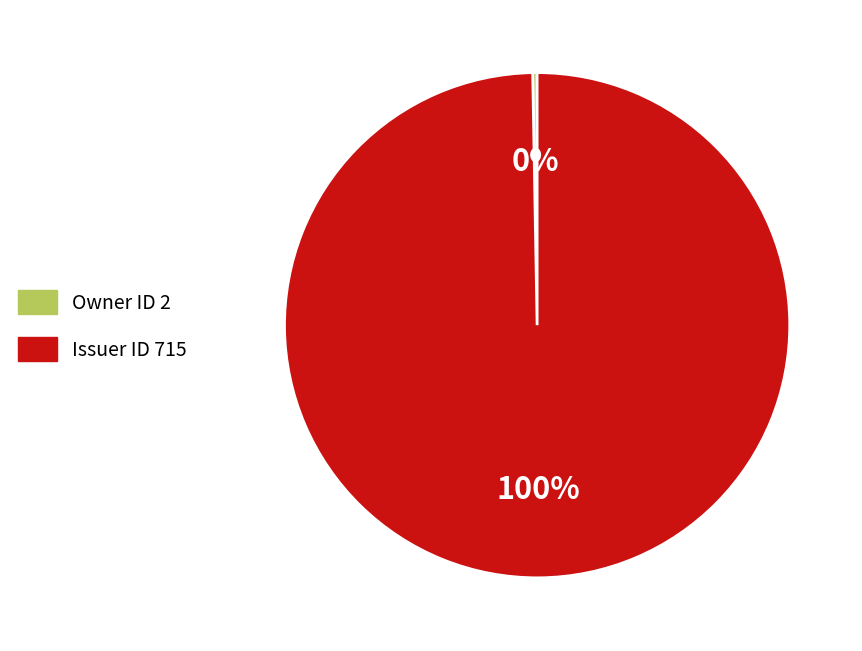

To the nearest percent, what is the average slice percentage?

50%